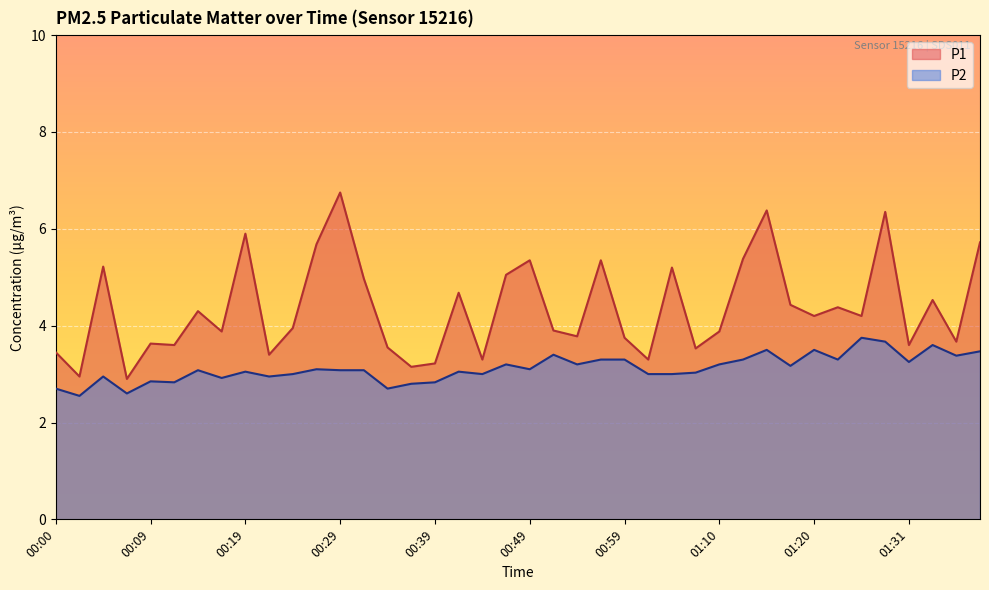

What are all the series names shown in the legend?

P1, P2